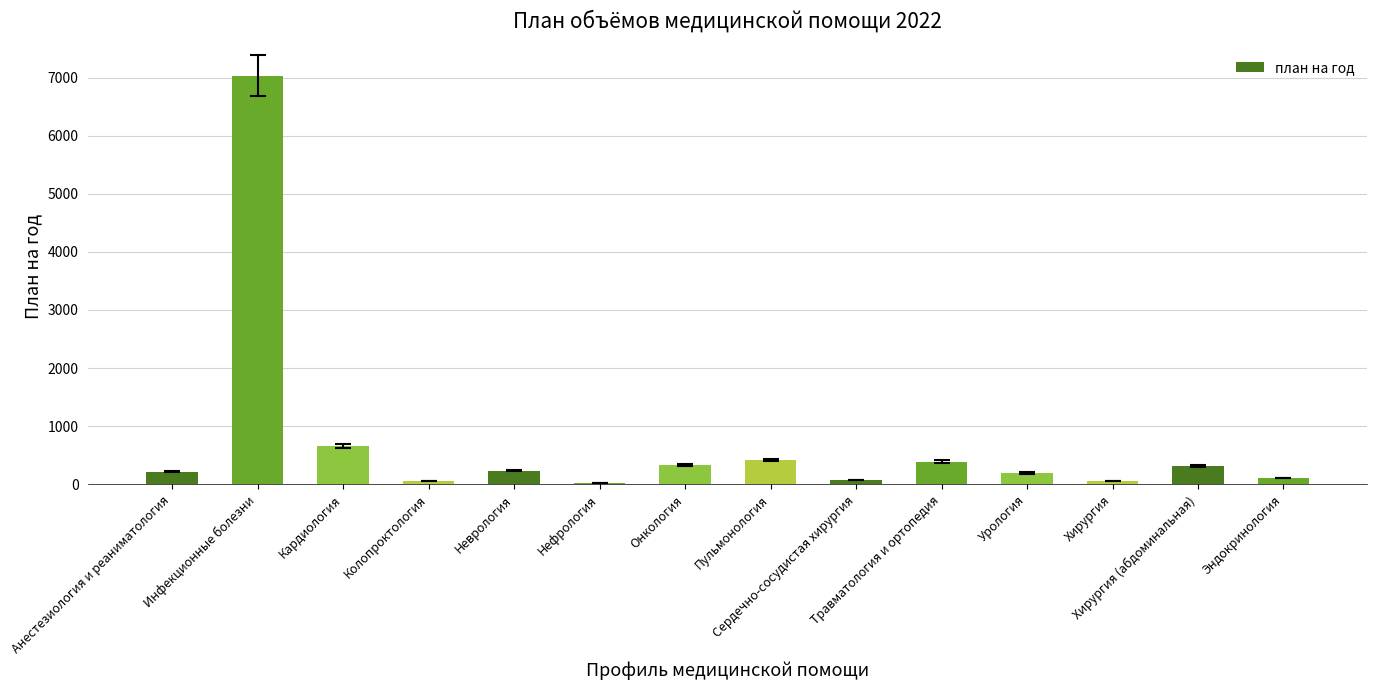

What is the change in value from Инфекционные болезни to Неврология?

-6797